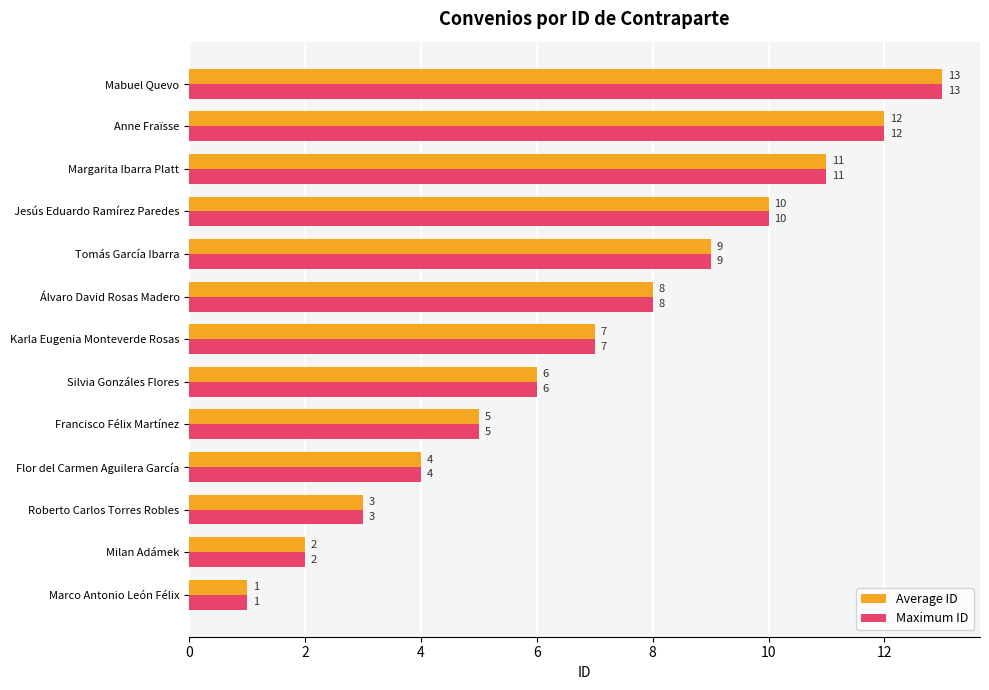

What is the maximum value for Average ID?

13